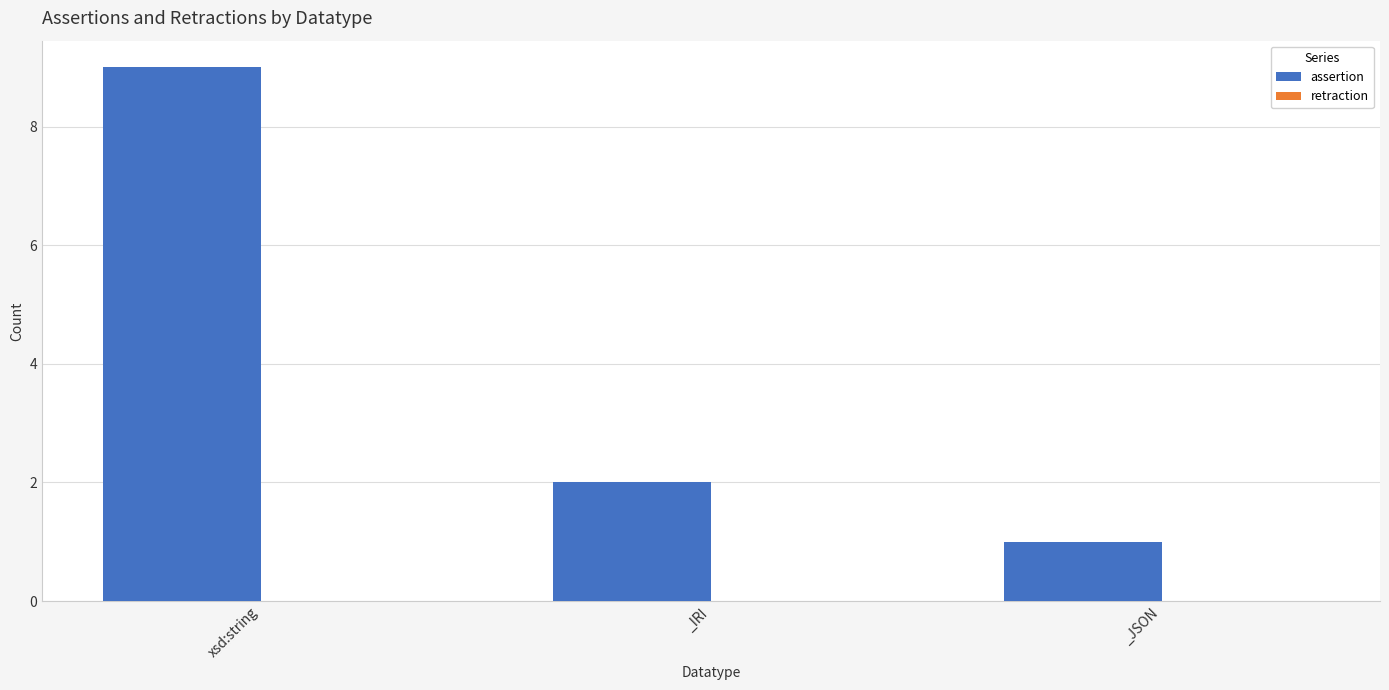

Which category has the lowest value across all series?

_JSON